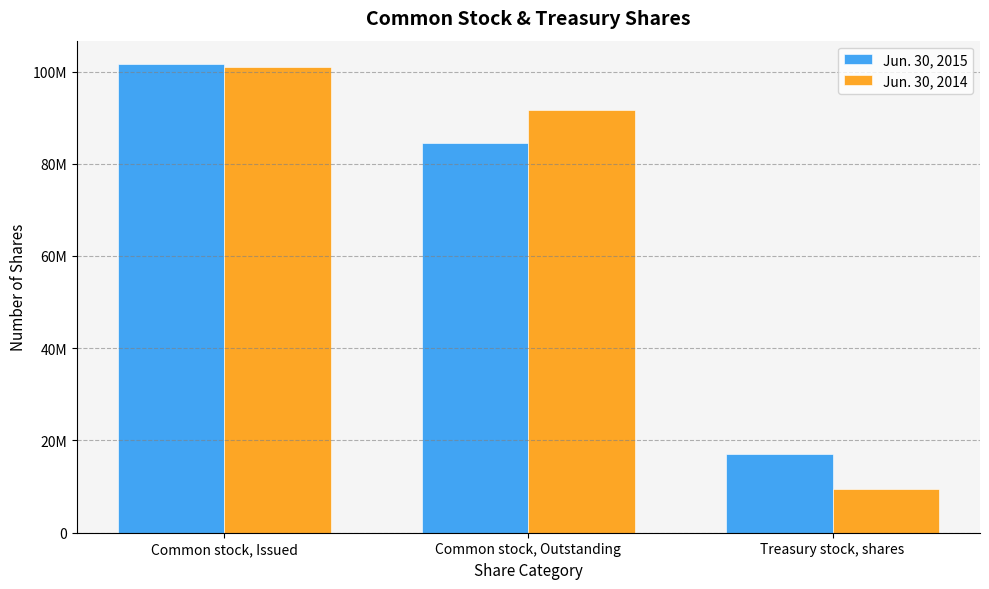

Does the chart contain stacked bars?

No